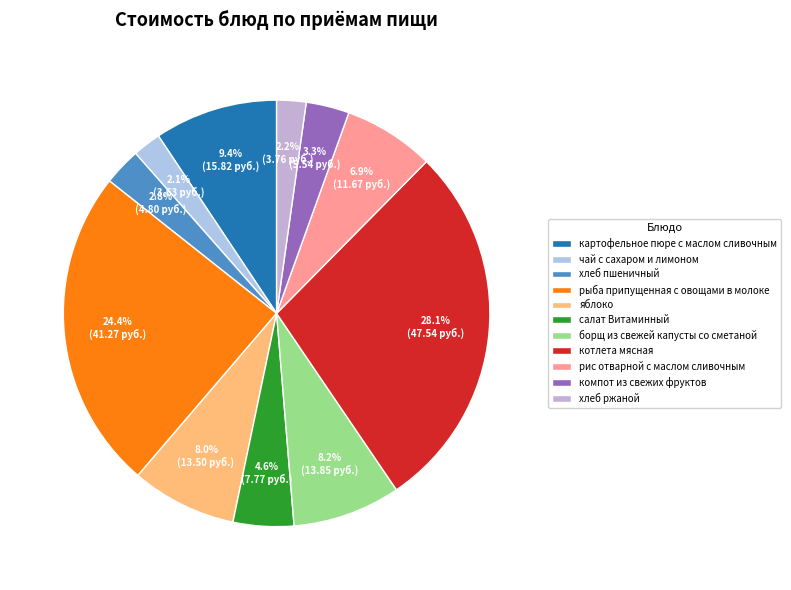

How many segments does this pie chart have?

11